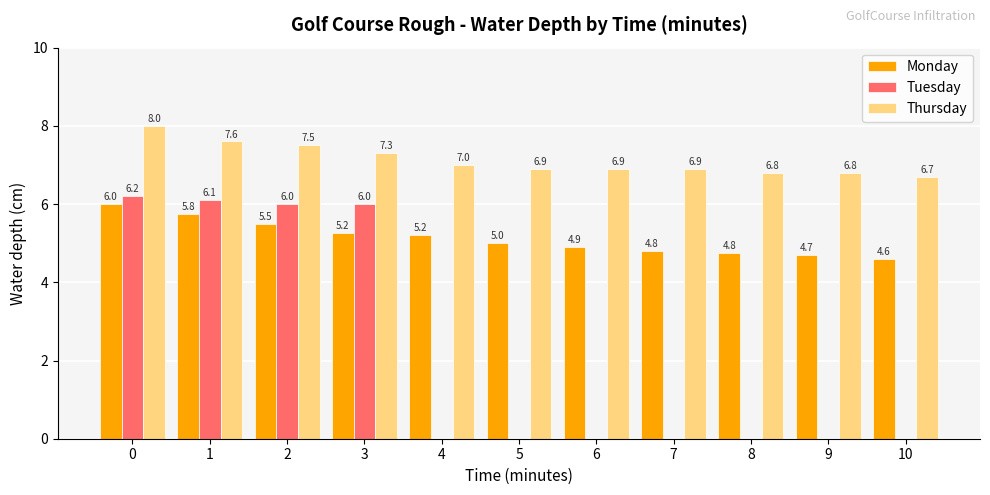

What is the total value across all series at 10?

11.3